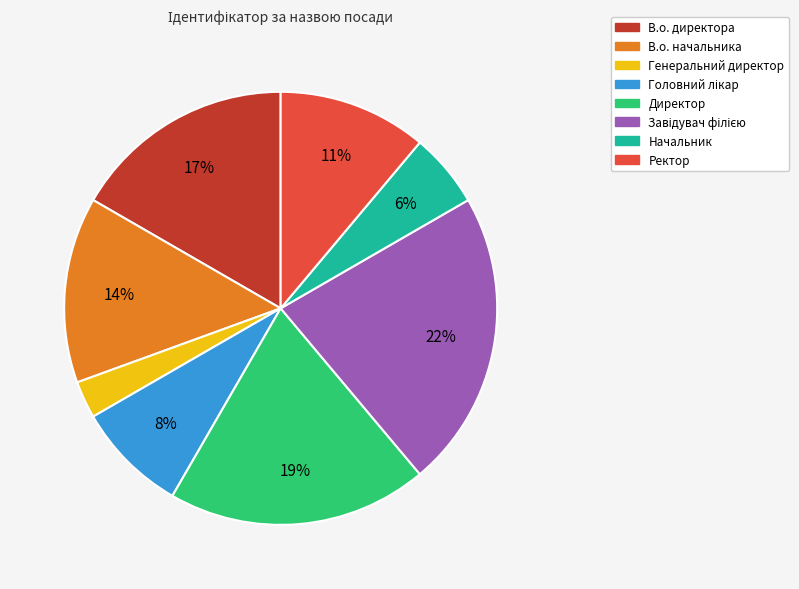

What percentage is the Ректор slice, to the nearest percent?

11%